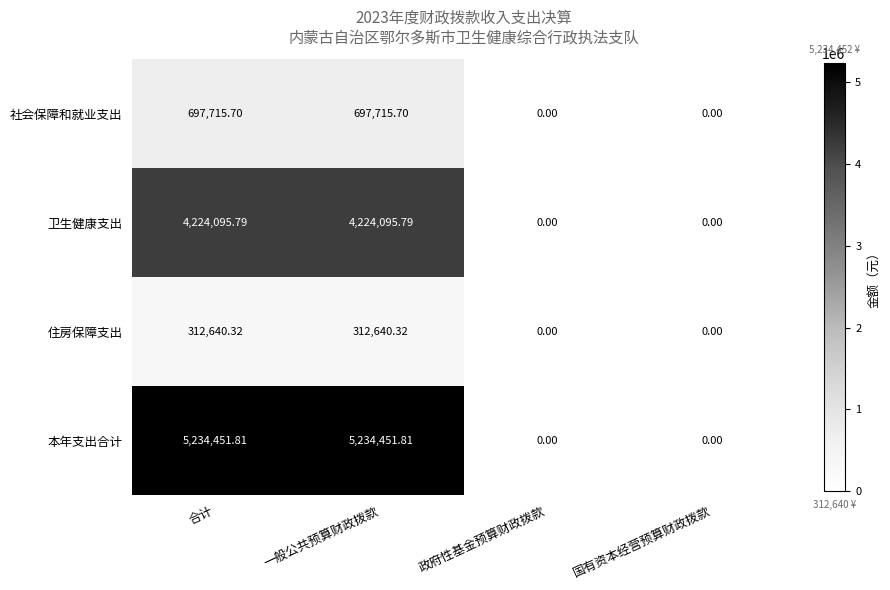

Which series has the widest spread of values?

本年支出合计